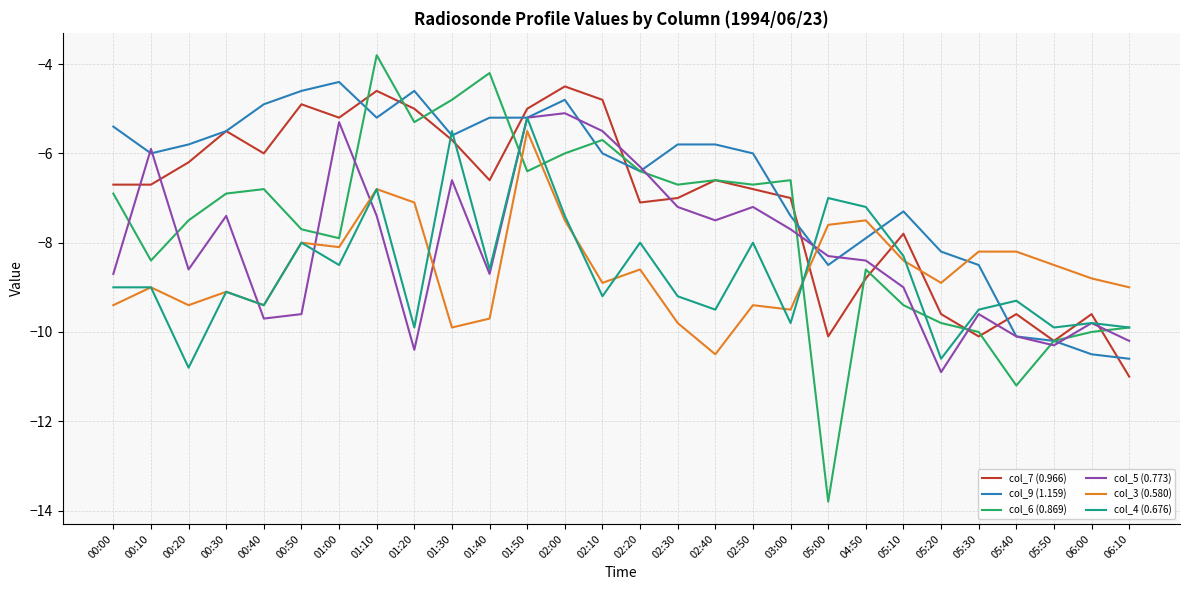

True or false: col_9 (1.159) has a value of -12.4 at 04:50.

False